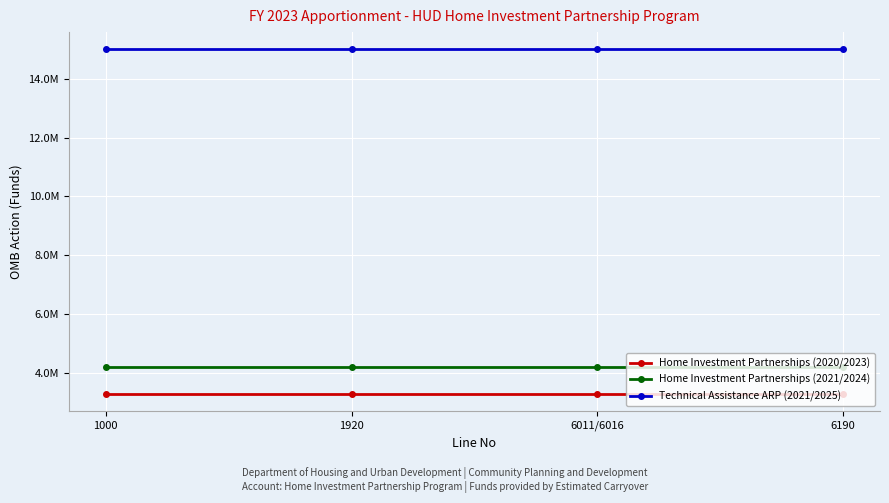

List the series in order of their peak value, lowest first.

Home Investment Partnerships (2020/2023), Home Investment Partnerships (2021/2024), Technical Assistance ARP (2021/2025)